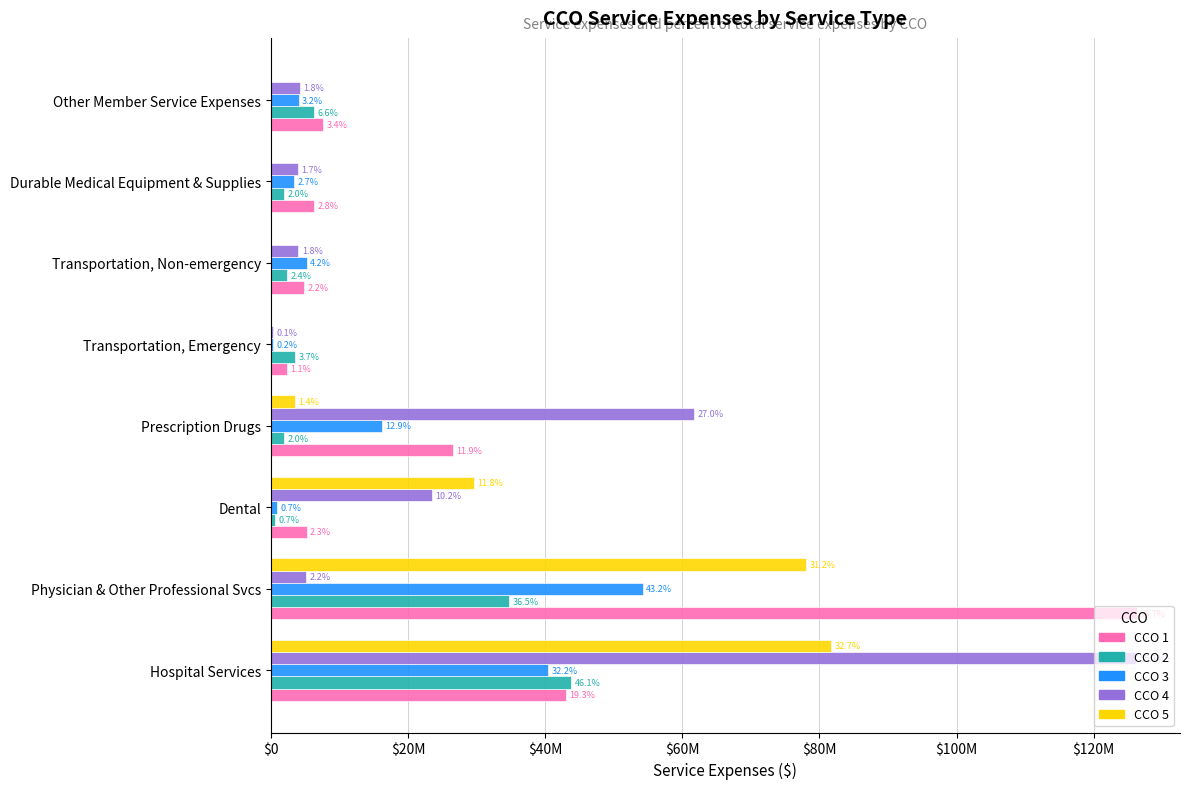

Reading left to right, list all the values displayed in this chart.

CCO 1: 43000000	126280000	5211000	26561000	2363000	4846000	6290000	7599000
CCO 2: 43834000	34740000	630000	1881000	3504000	2310000	1941000	6326000
CCO 3: 40395000	54223000	878000	16163000	266000	5228000	3439000	4060000
CCO 4: 126224000	5128000	23434000	61777000	256000	4023000	3951000	4181000
CCO 5: 81762000	78032000	29619000	3486000	0	0	0	0